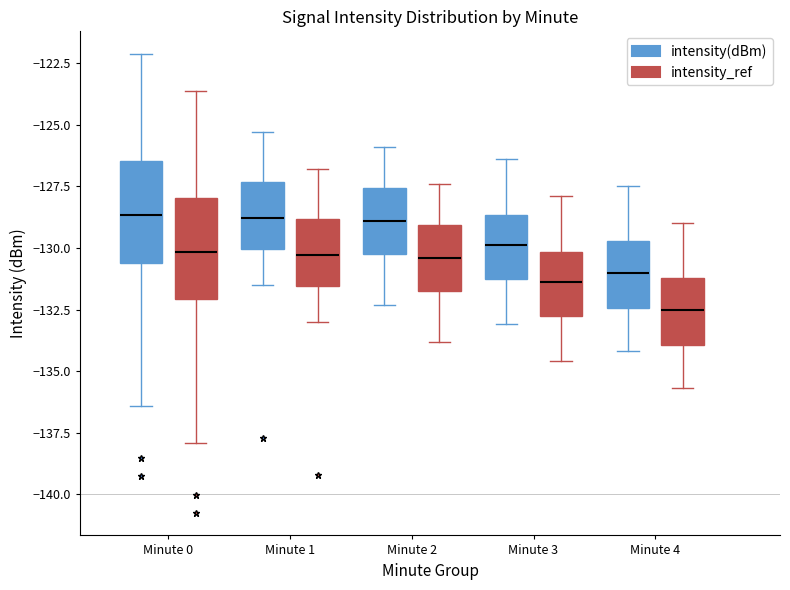

Reading left to right, read every box against the y-axis: the position of its median line, the range the box covers, and the ends of its whiskers. The values are not printed on the chart, so give them approximately, as read against the axis.

Minute 0 (intensity(dBm)): median -128.5, box -130.5 to -126.5, whiskers -136.5 to -122.0
Minute 0 (intensity_ref): median -130.0, box -132.0 to -128.0, whiskers -138.0 to -123.5
Minute 1 (intensity(dBm)): median -129.0, box -130.0 to -127.5, whiskers -131.5 to -125.5
Minute 1 (intensity_ref): median -130.5, box -131.5 to -129.0, whiskers -133.0 to -127.0
Minute 2 (intensity(dBm)): median -129.0, box -130.0 to -127.5, whiskers -132.5 to -126.0
Minute 2 (intensity_ref): median -130.5, box -131.5 to -129.0, whiskers -134.0 to -127.5
Minute 3 (intensity(dBm)): median -130.0, box -131.5 to -128.5, whiskers -133.0 to -126.5
Minute 3 (intensity_ref): median -131.5, box -133.0 to -130.0, whiskers -134.5 to -128.0
Minute 4 (intensity(dBm)): median -131.0, box -132.5 to -129.5, whiskers -134.0 to -127.5
Minute 4 (intensity_ref): median -132.5, box -134.0 to -131.0, whiskers -135.5 to -129.0